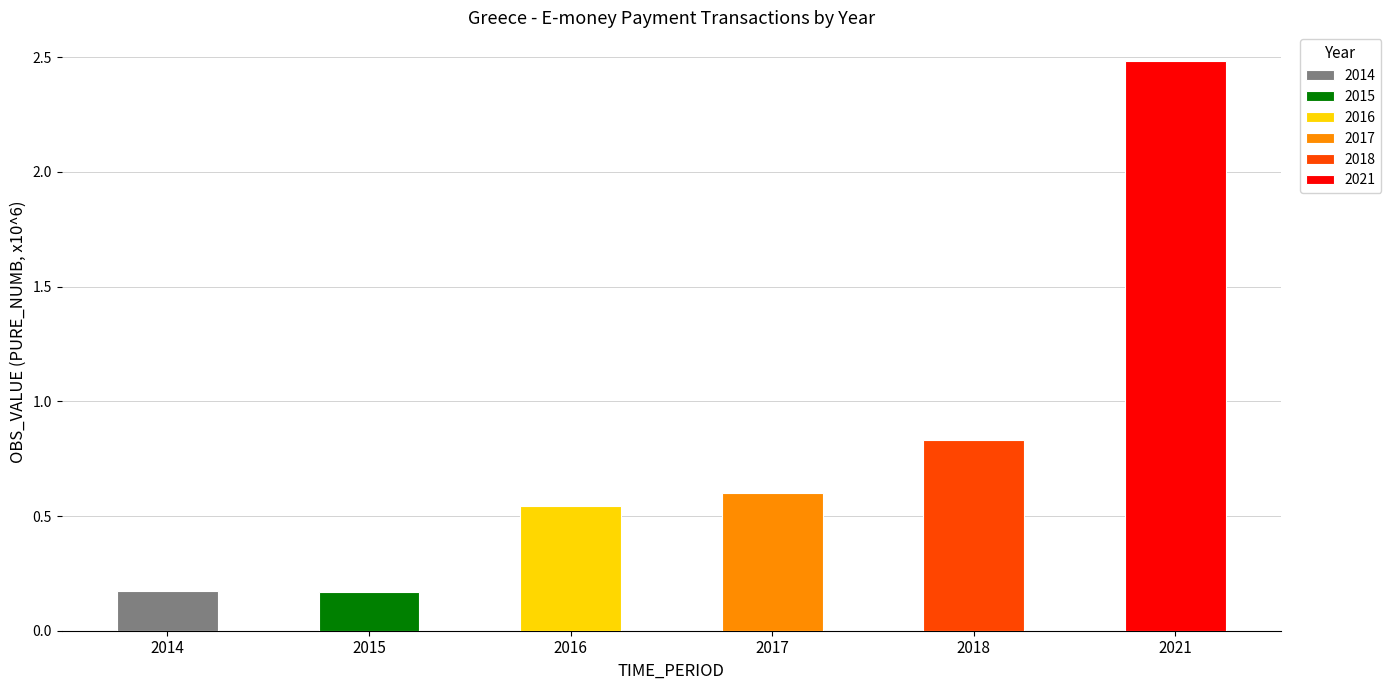

Is it true that the value at 2014 is 0.3?

False